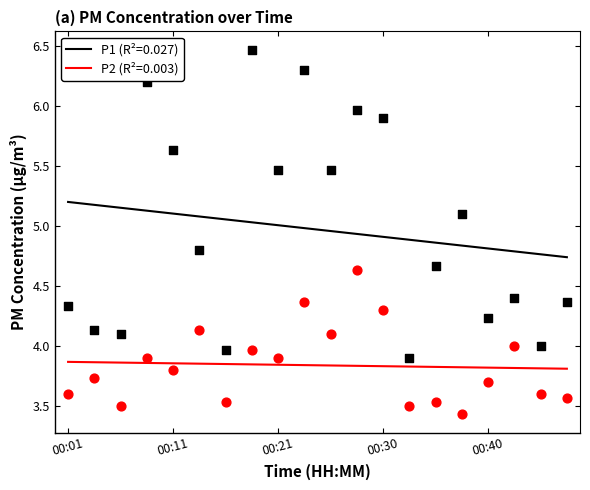

At which category is the sum across all series the highest?

00:23